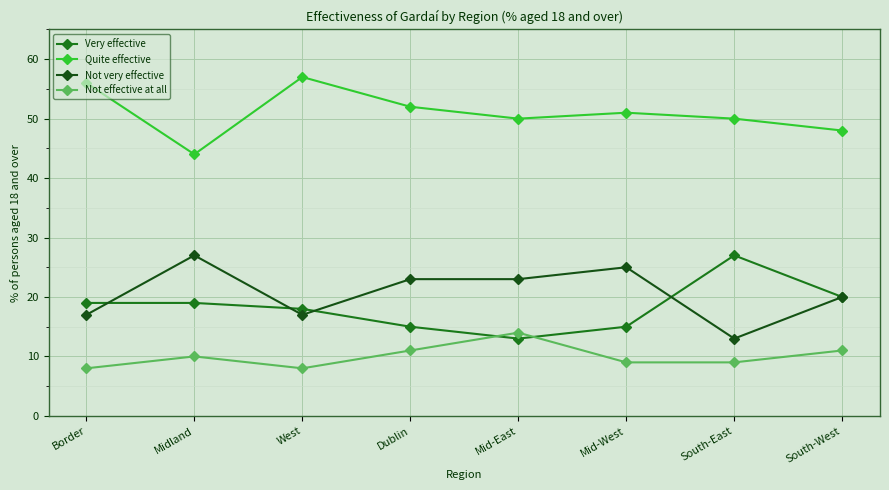

What is the minimum value for Not effective at all?

8